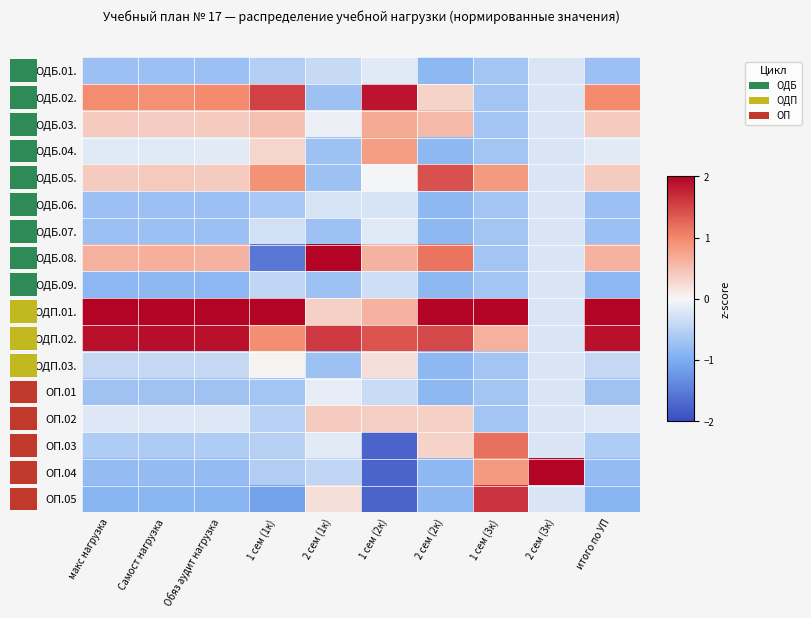

Which series has the largest total across all categories?

ОДП.01.